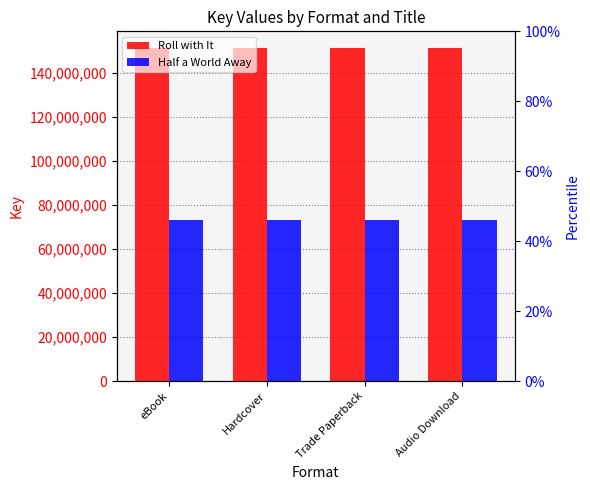

At which label does Roll with It reach its peak?

eBook